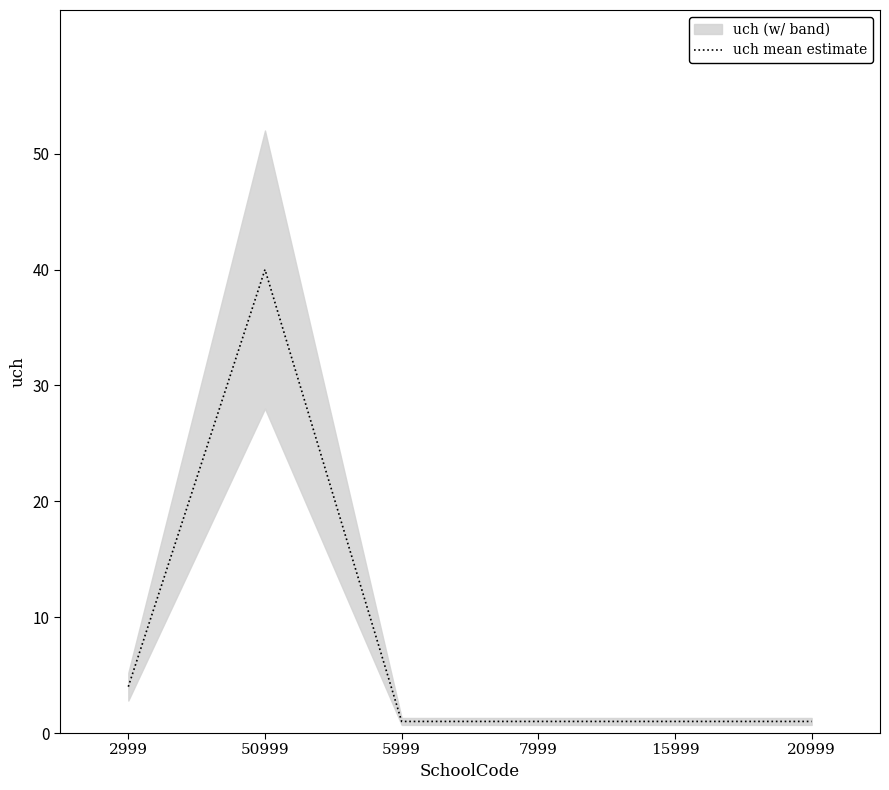

What is the value of the 6th point from the left?

1